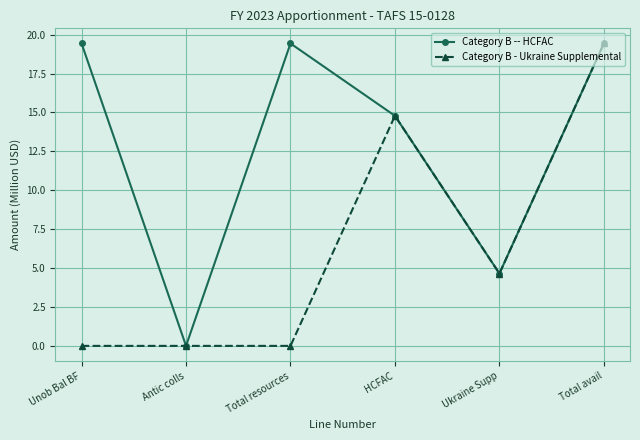

At how many categories does at least one series exceed 18?

3